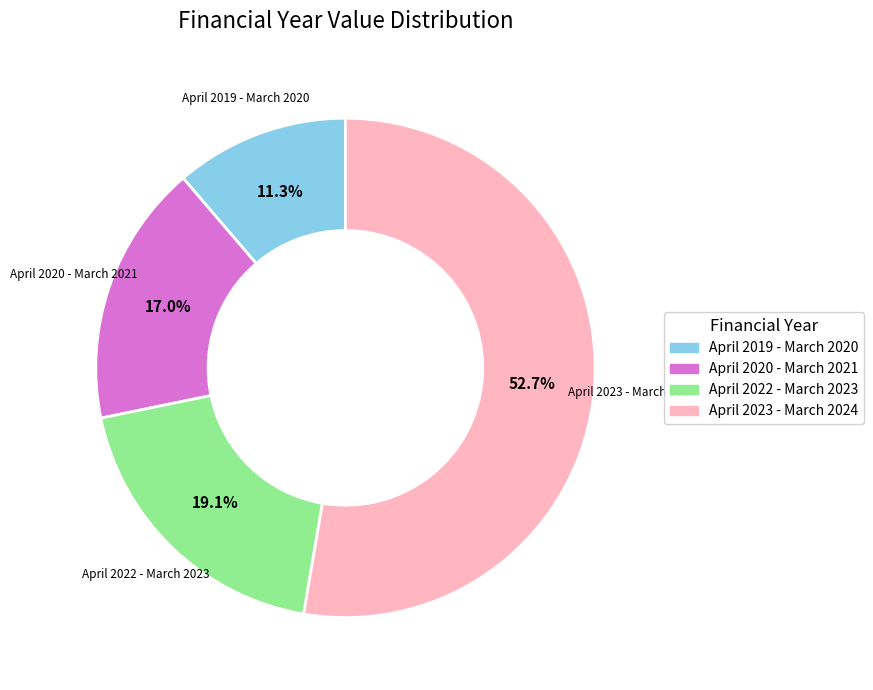

What percentage is the April 2022 - March 2023 slice, to the nearest percent?

19%